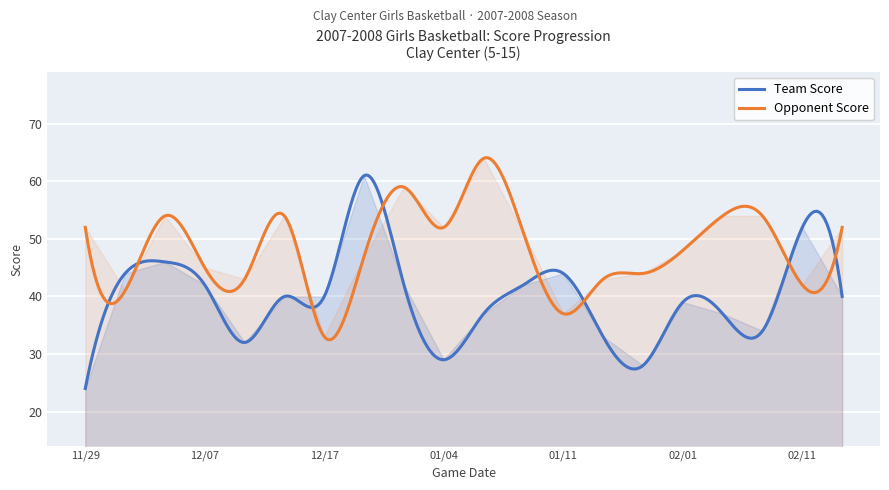

The value of Team Score at 12/29 is 16. True or false?

False